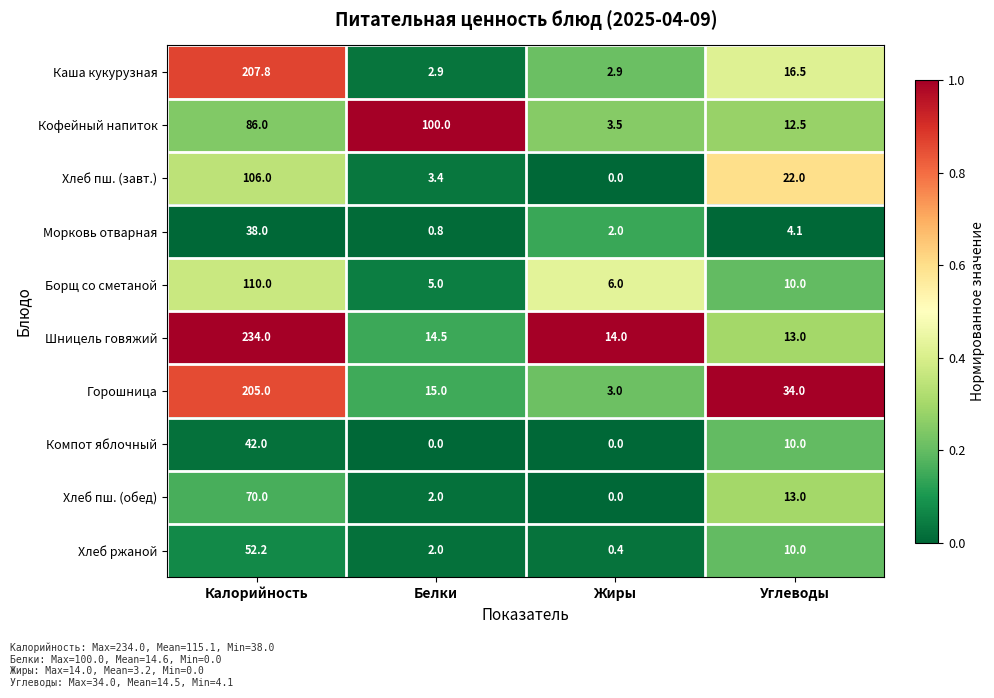

What is the sum of the Горошница values at Жиры and Белки?

18.0